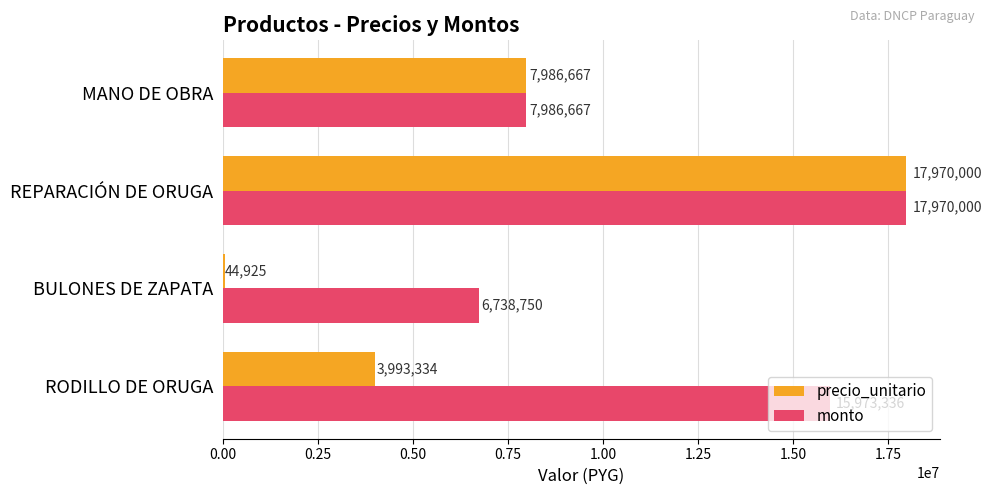

At which category is the sum across all series the highest?

REPARACIÓN DE ORUGA